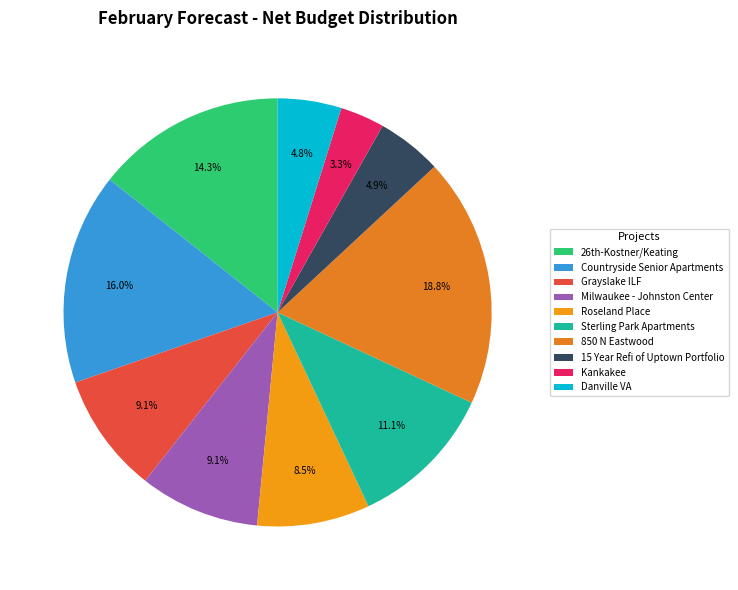

Is Roseland Place the majority of the pie?

No